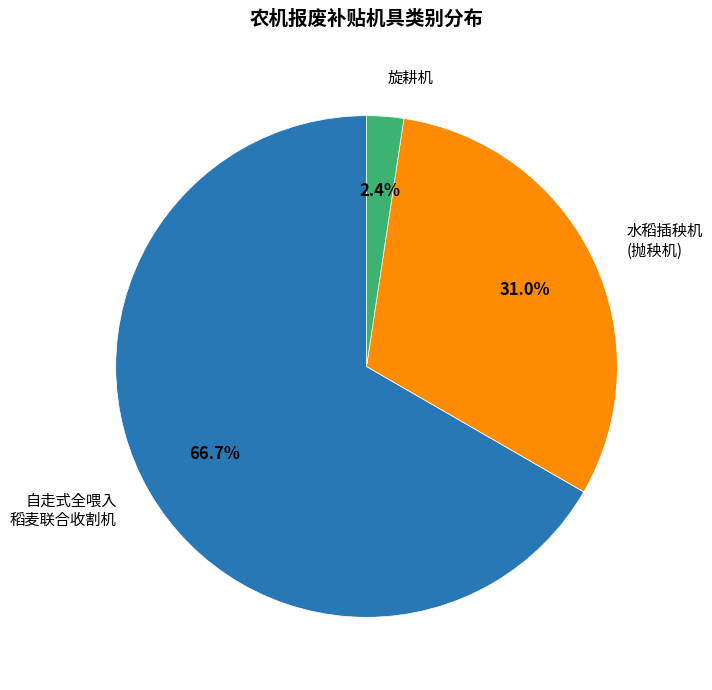

Does 旋耕机 represent more than half of the total?

No